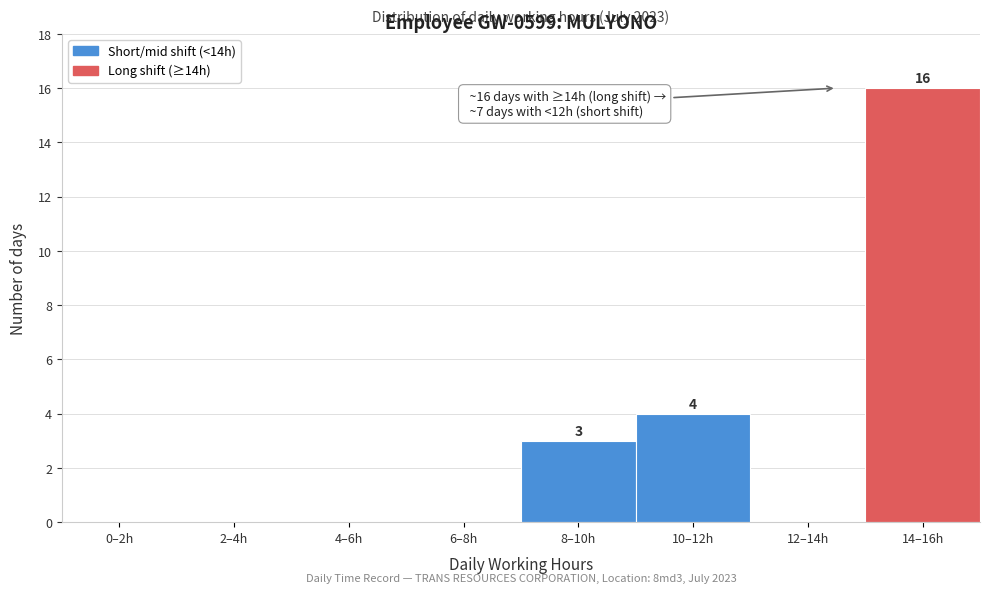

Reading left to right, extract all data points from this chart.

0–2h=0	2–4h=0	4–6h=0	6–8h=0	8–10h=3	10–12h=4	12–14h=0	14–16h=16